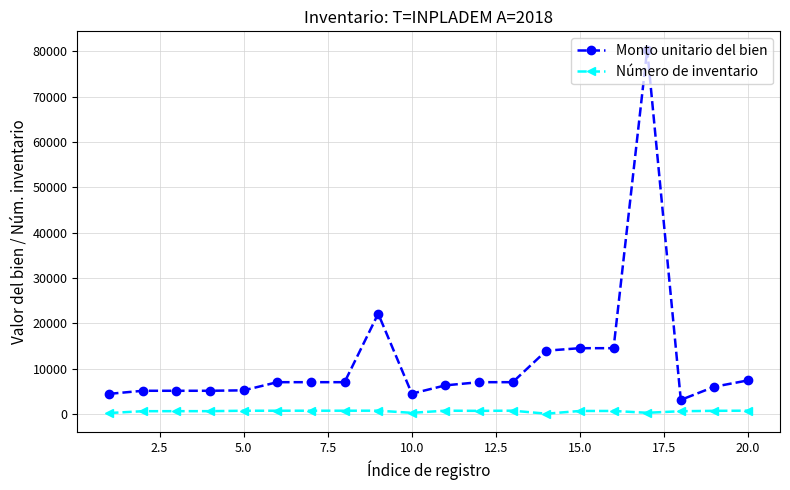

What is the value of the Monto unitario del bien point at the 9th from the left?

22105.0